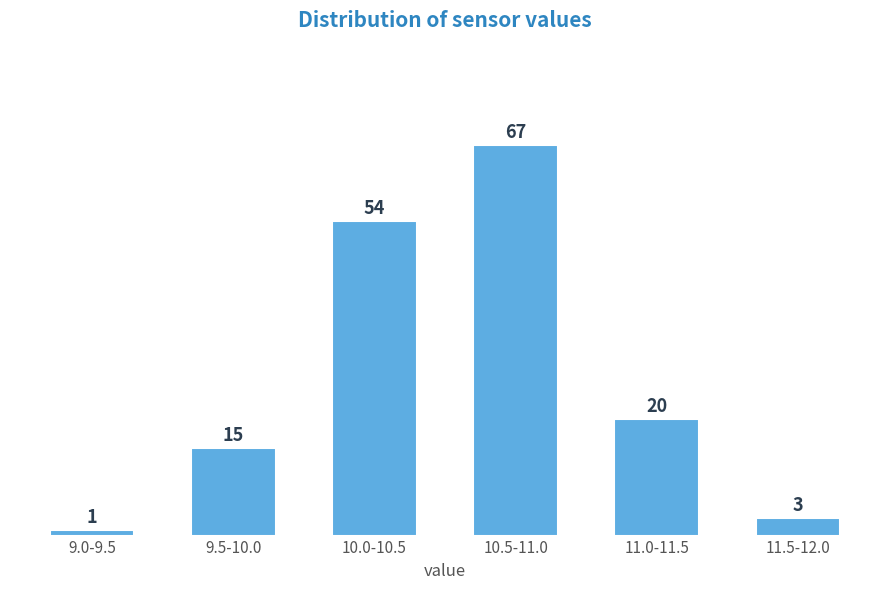

Reading left to right, extract all data points from this chart.

9.0-9.5=1	9.5-10.0=15	10.0-10.5=54	10.5-11.0=67	11.0-11.5=20	11.5-12.0=3